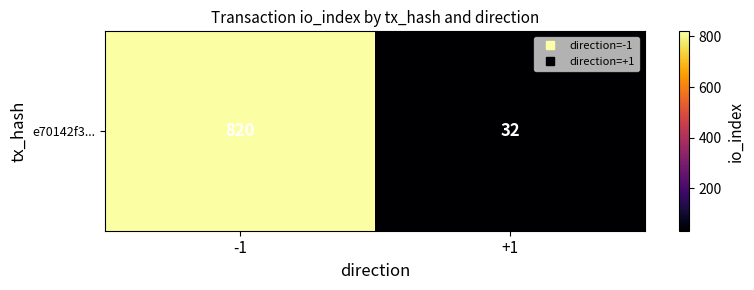

Rank the categories by value from highest to lowest.

-1, +1